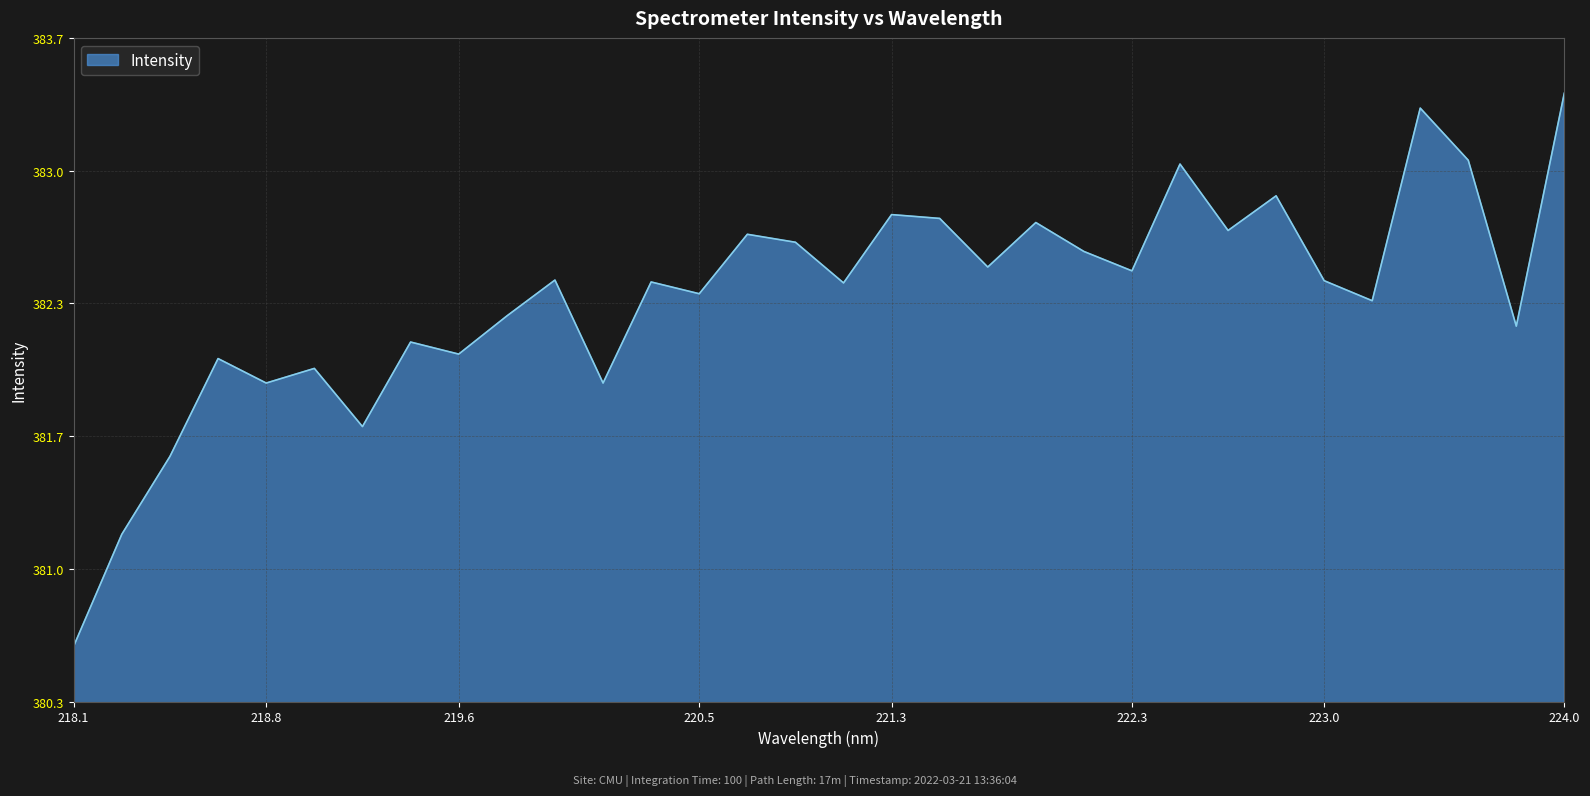

Does the chart have visible grid lines?

Yes